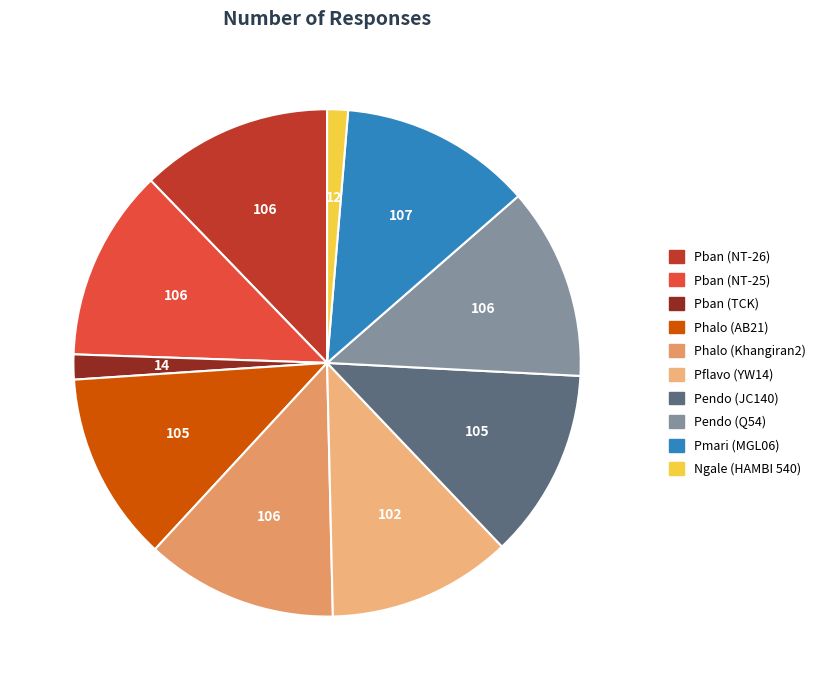

Approximately how many times larger is the value at Pendo (Q54) compared to Pban (TCK)?

7.7